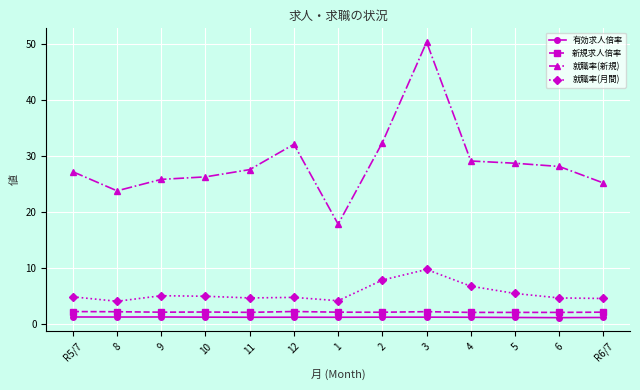

How many categories are shown in the chart?

13